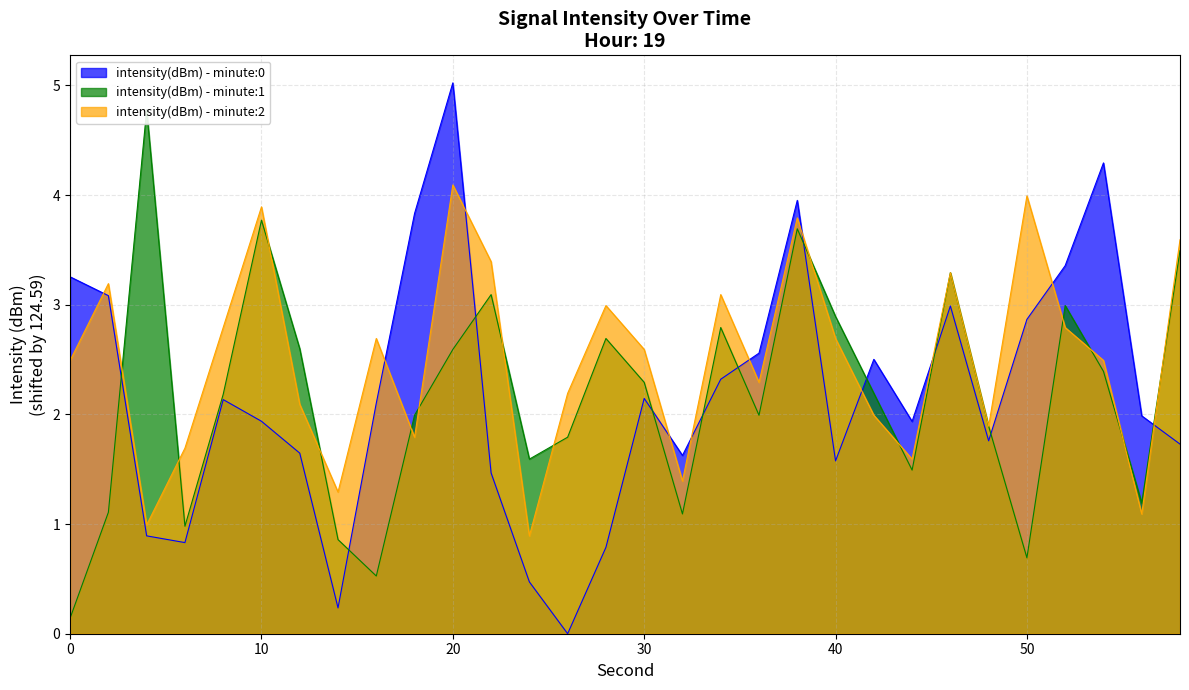

Between which two adjacent categories do intensity(dBm) - minute:2 and intensity(dBm) - minute:0 first intersect?

0 and 2